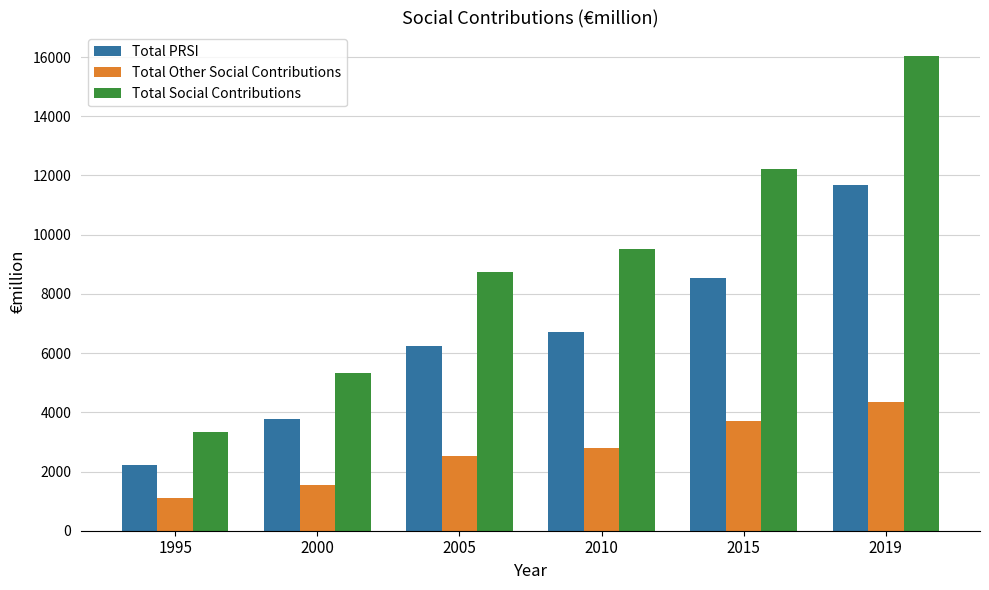

Which label corresponds to the smallest value in the chart?

1995